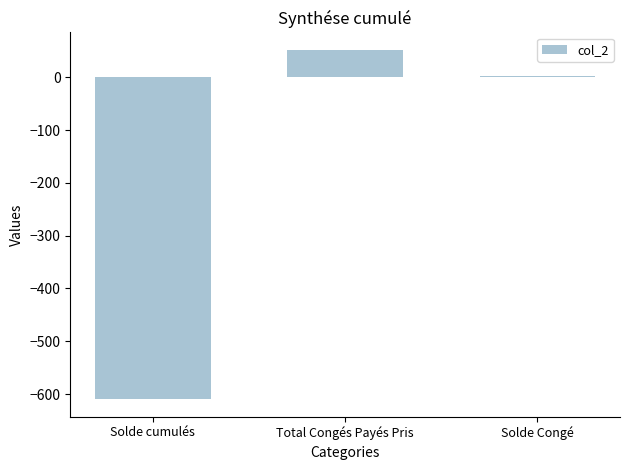

What is the difference between the values at Solde cumulés and Total Congés Payés Pris?

662.0